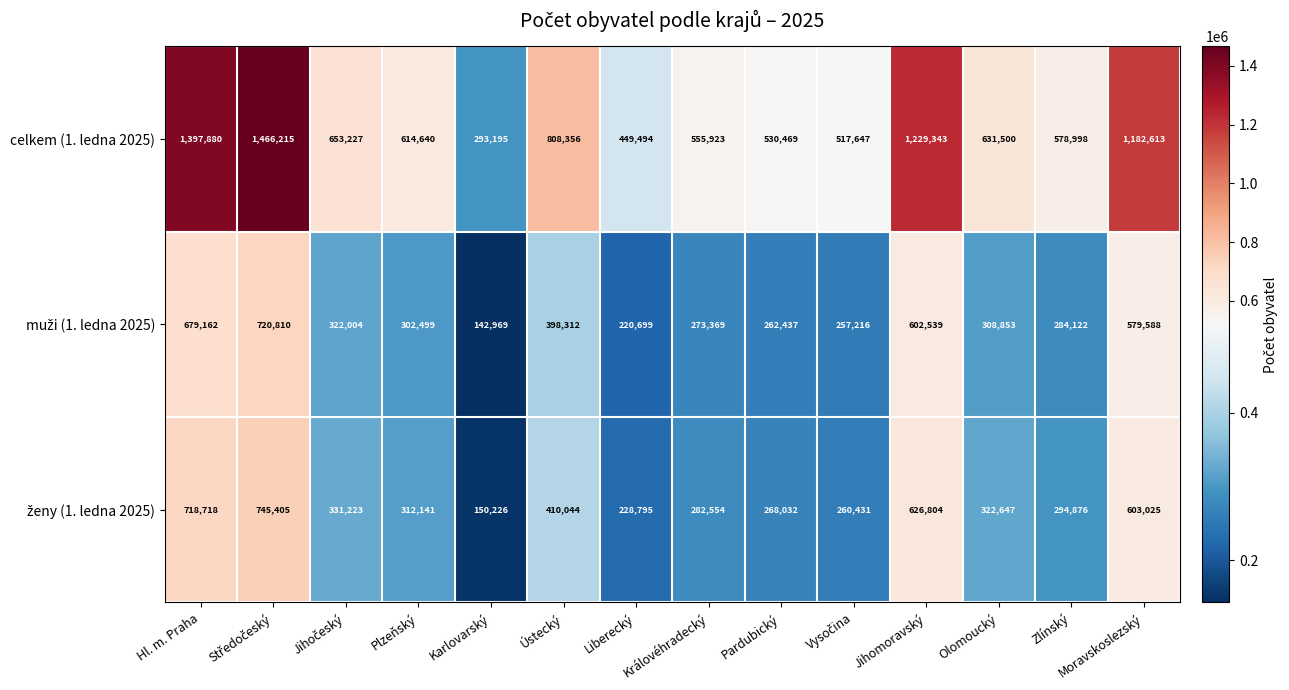

Which series has the largest range (max minus min)?

celkem (1. ledna 2025)